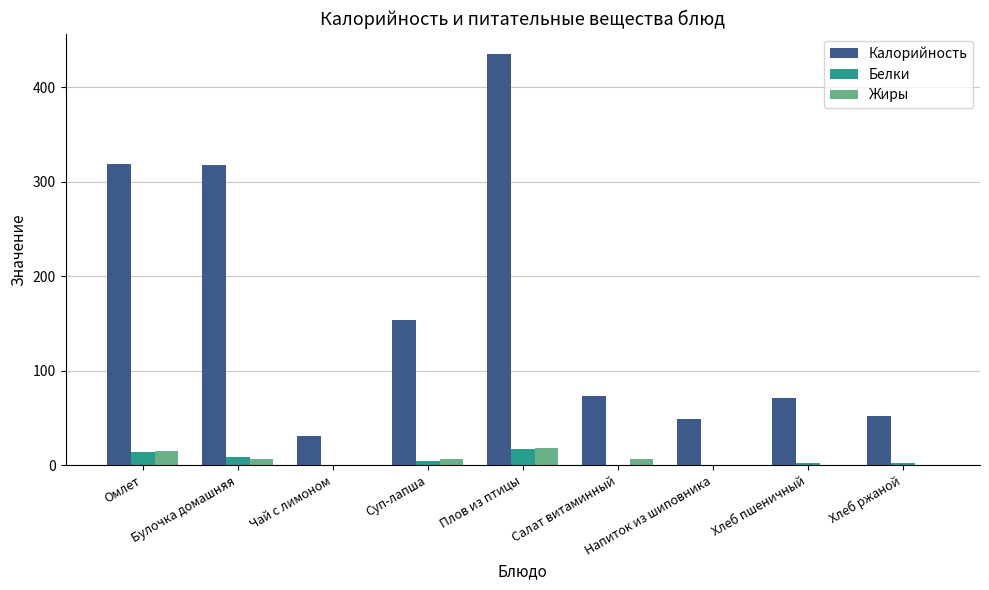

Is the value of Белки at Хлеб ржаной greater than the value of Калорийность at Хлеб пшеничный?

No